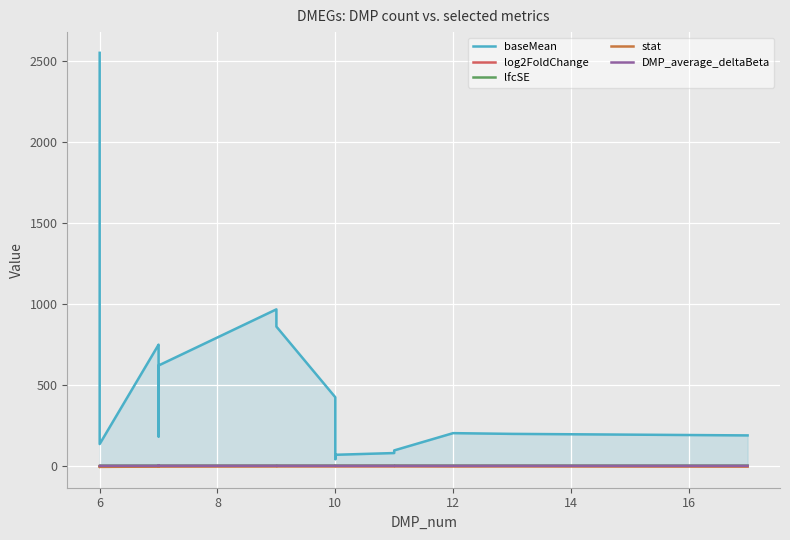

The value of log2FoldChange at 6 is -1.8. True or false?

False